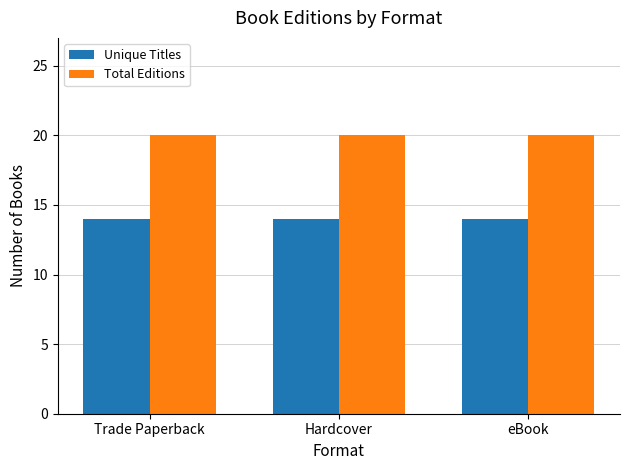

Reading left to right, list all the values displayed in this chart.

Unique Titles: 14	14	14
Total Editions: 20	20	20